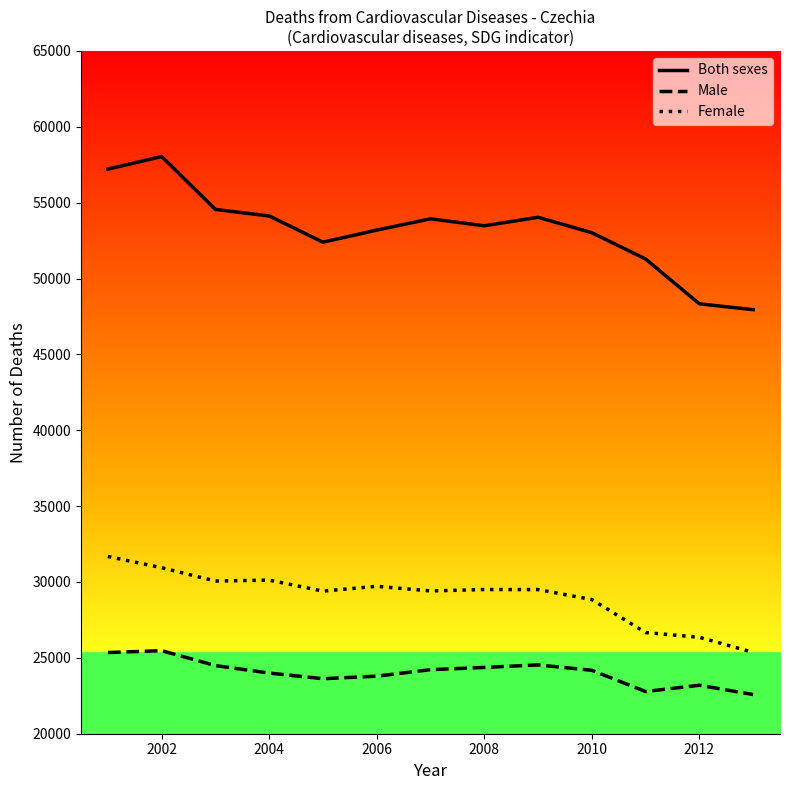

How many interior local peaks does the Female series have?

3